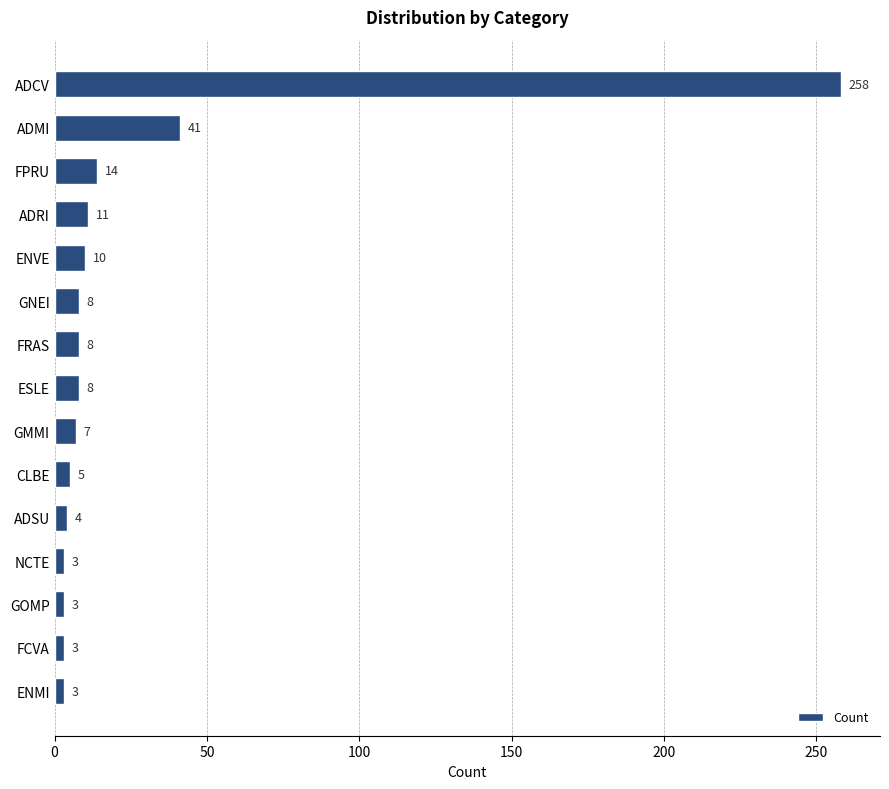

What is the minimum value shown in the chart?

3